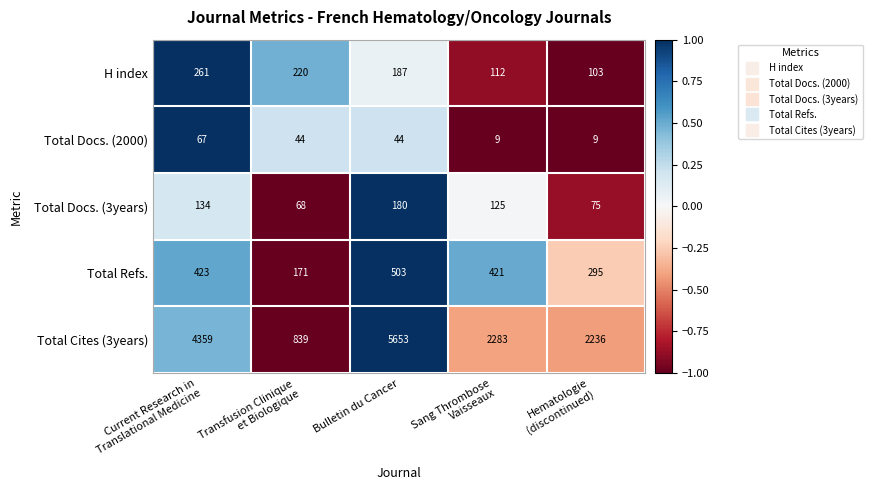

Is it true that Total Docs. (2000) equals 44 at Bulletin du Cancer?

True